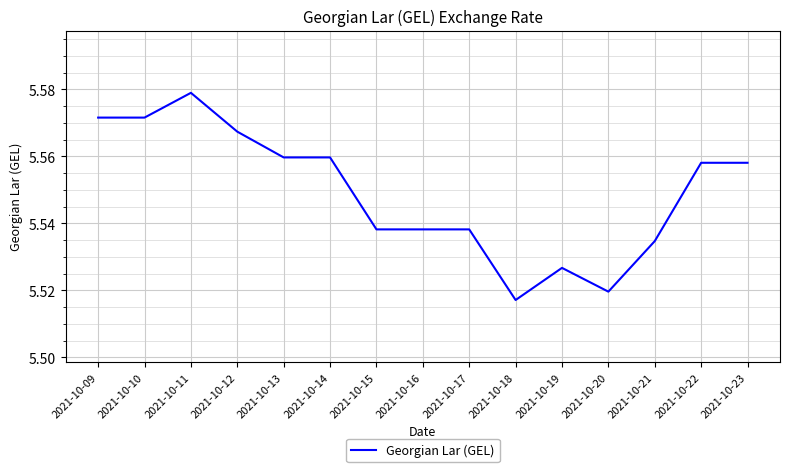

At which category does the chart reach its peak across all series?

2021-10-11